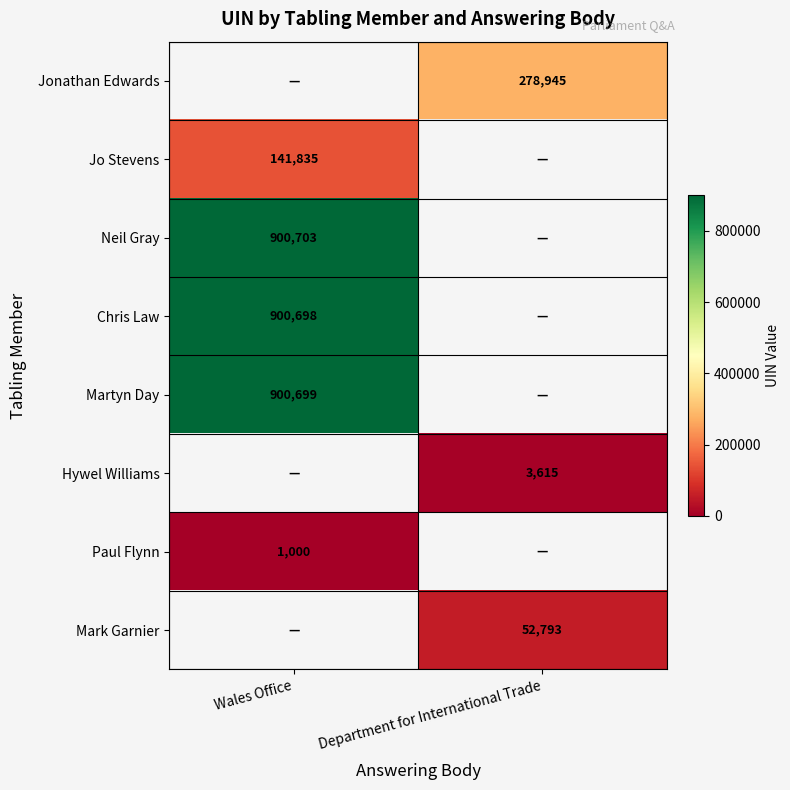

Is it true that Mark Garnier equals 52793 at Department for International Trade?

True